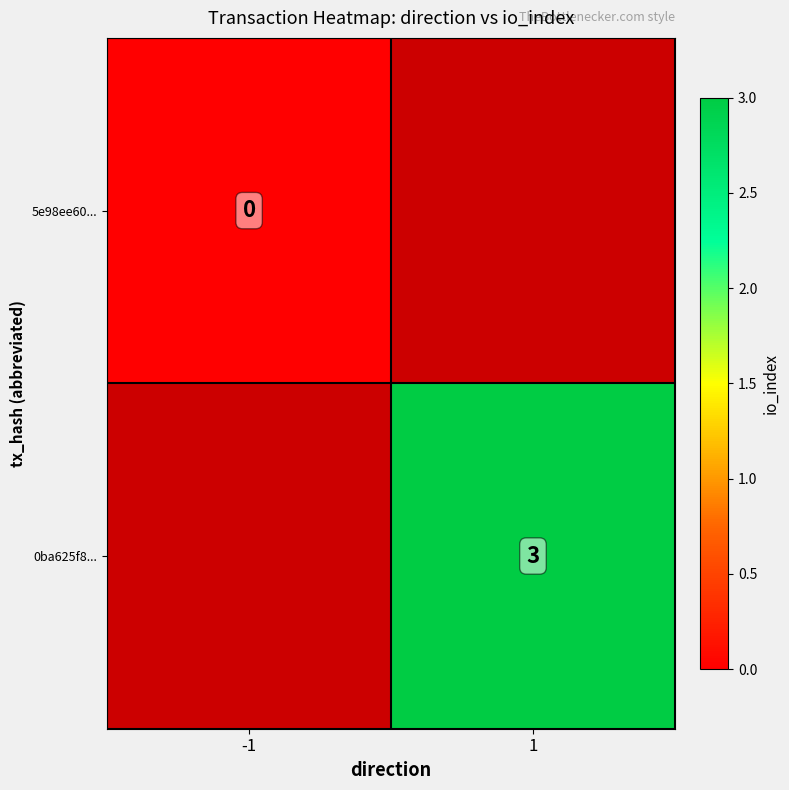

True or false: 0ba625f8... has a value of 4 at 1.

False